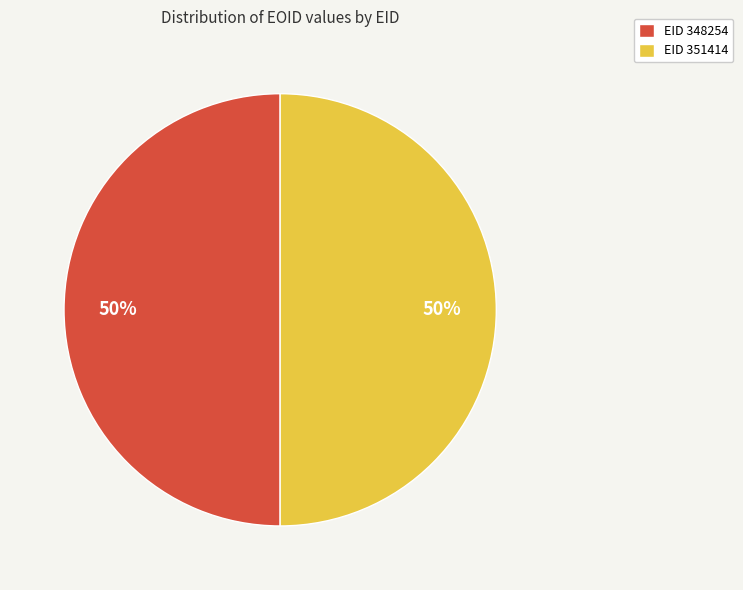

Do EID 351414 and EID 348254 together represent more than half of the pie?

Yes